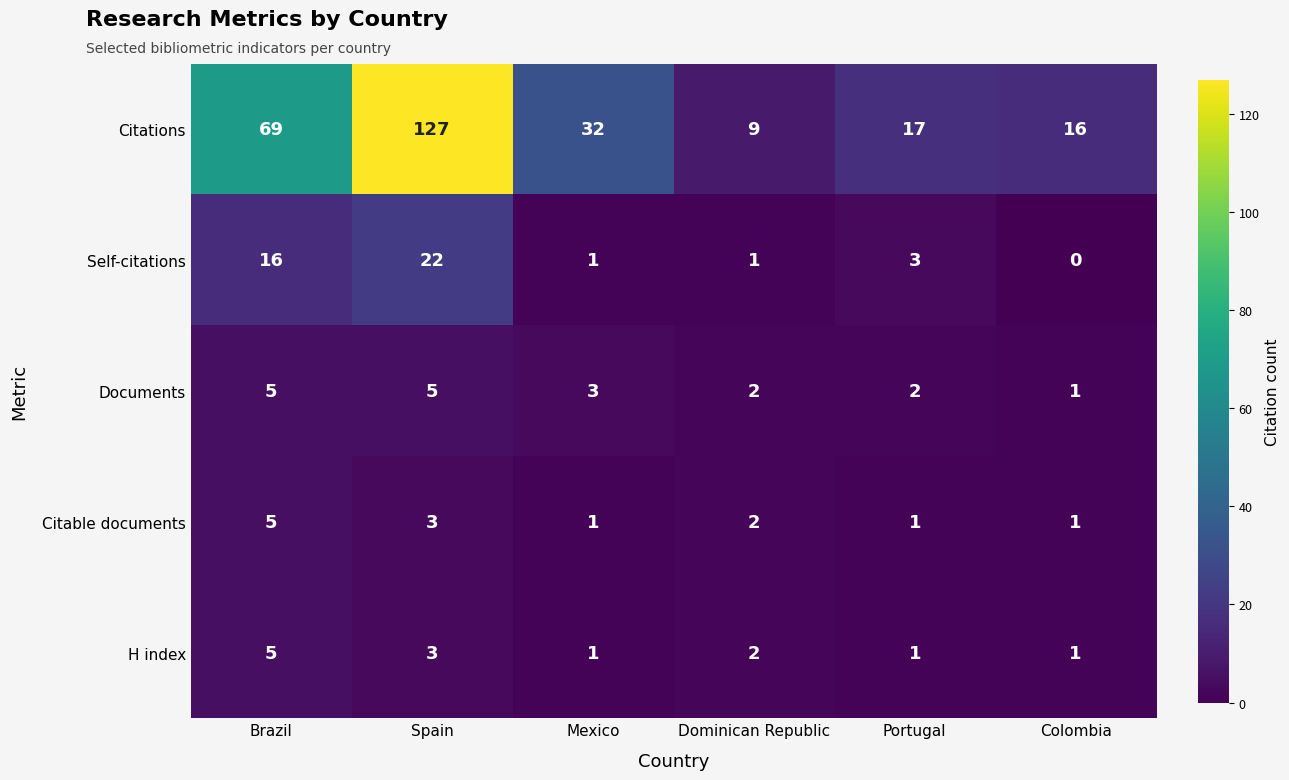

Which category has the highest value across all series?

Spain